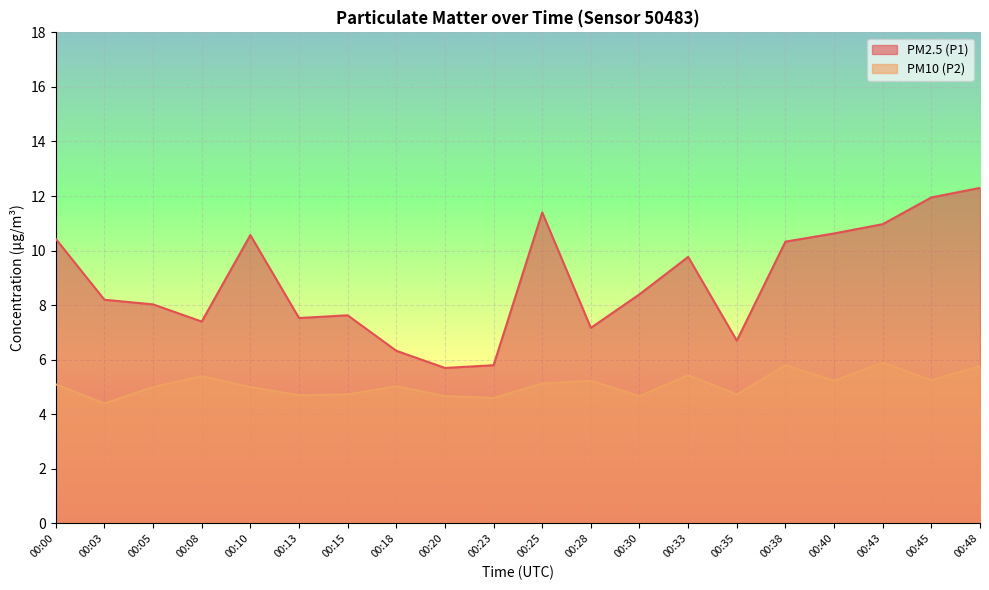

What is the value of the PM2.5 (P1) point at the 17th from the left?

10.6